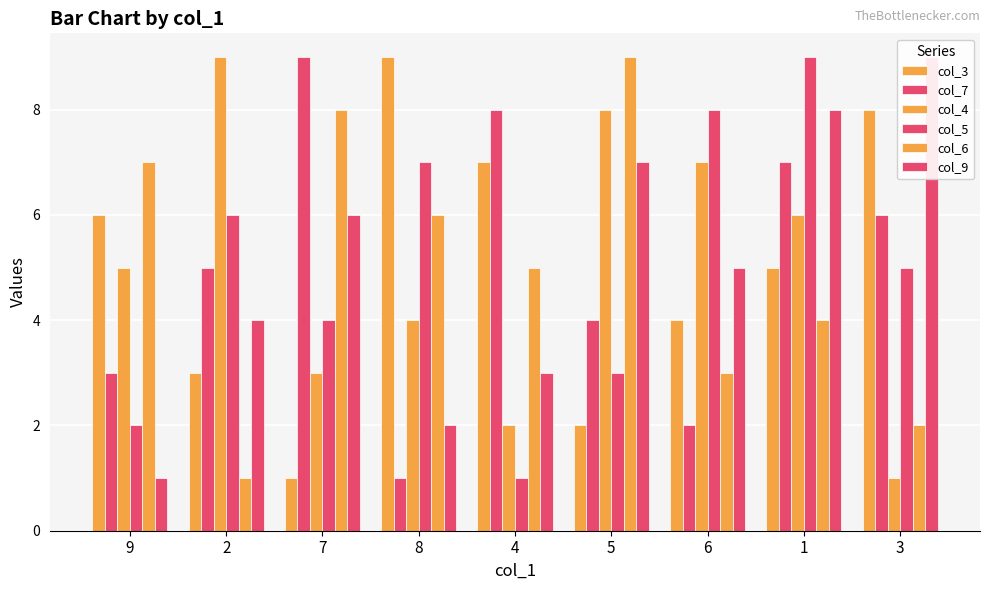

At how many categories does at least one series exceed 7?

8